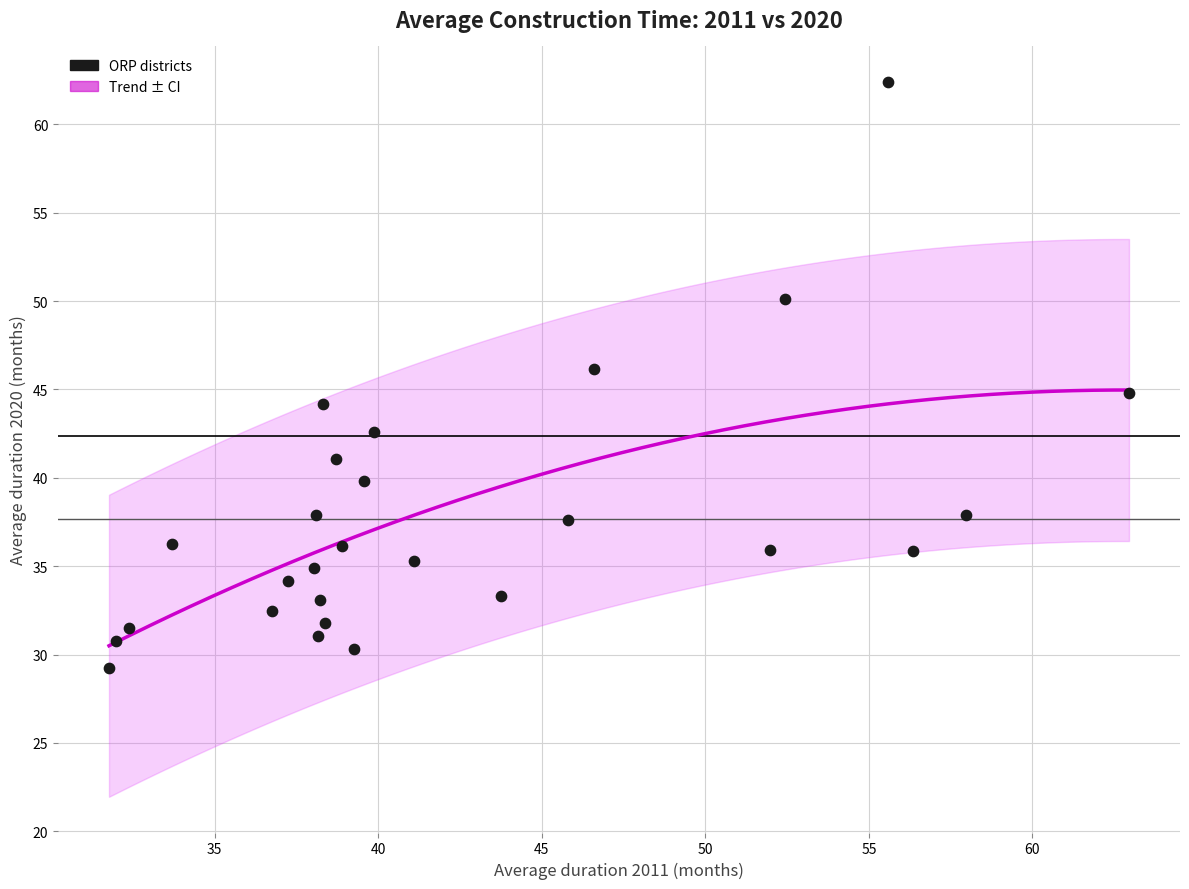

What is the range of X values (max minus min)?

31.2